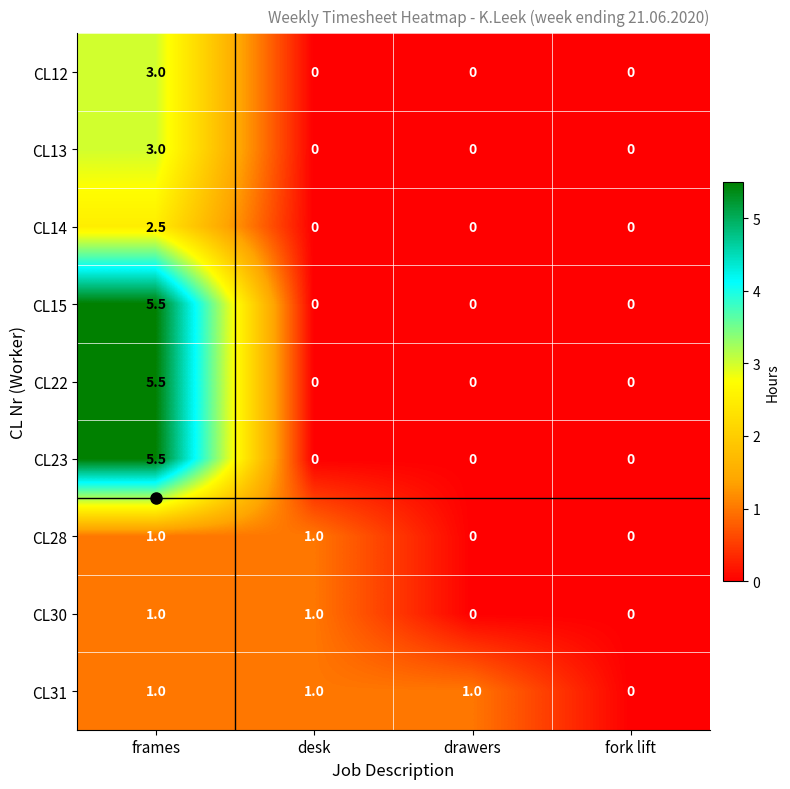

At which category is the sum across all series the highest?

frames